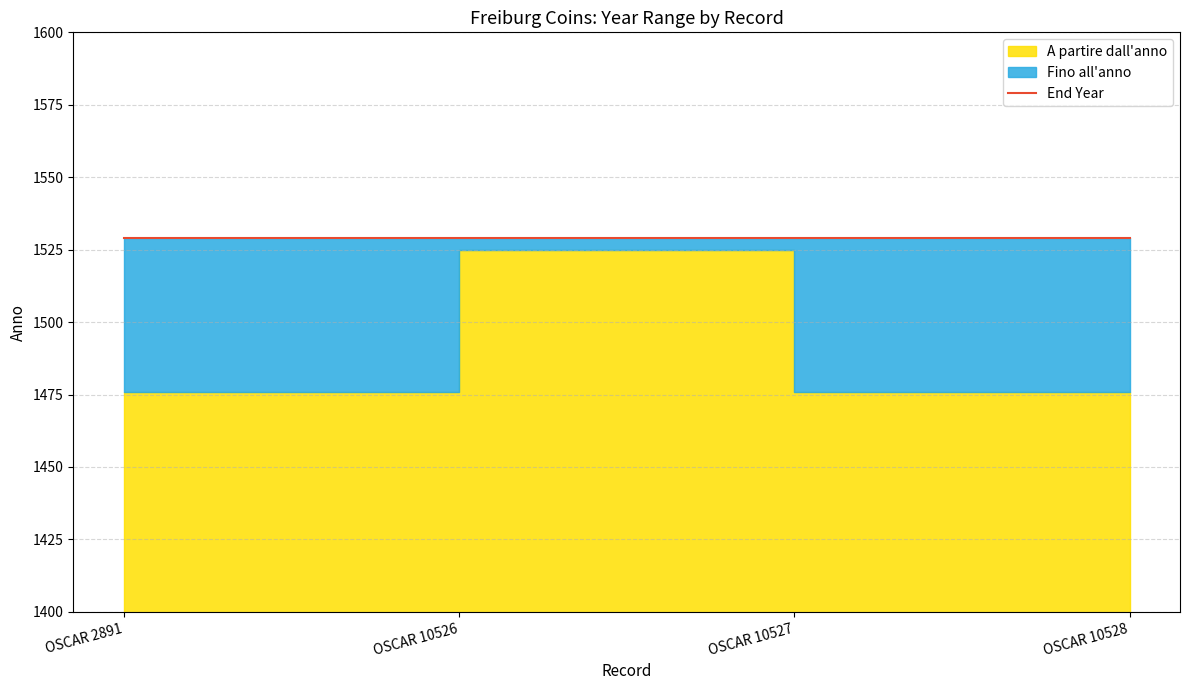

Which series changed the most between OSCAR 10526 and OSCAR 10528?

A partire dall'anno